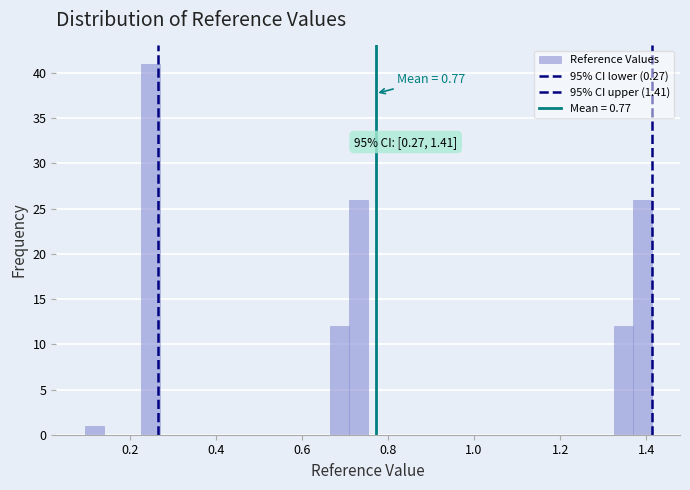

Read against the x-axis, roughly where is the centre of the tallest bar?

0.24